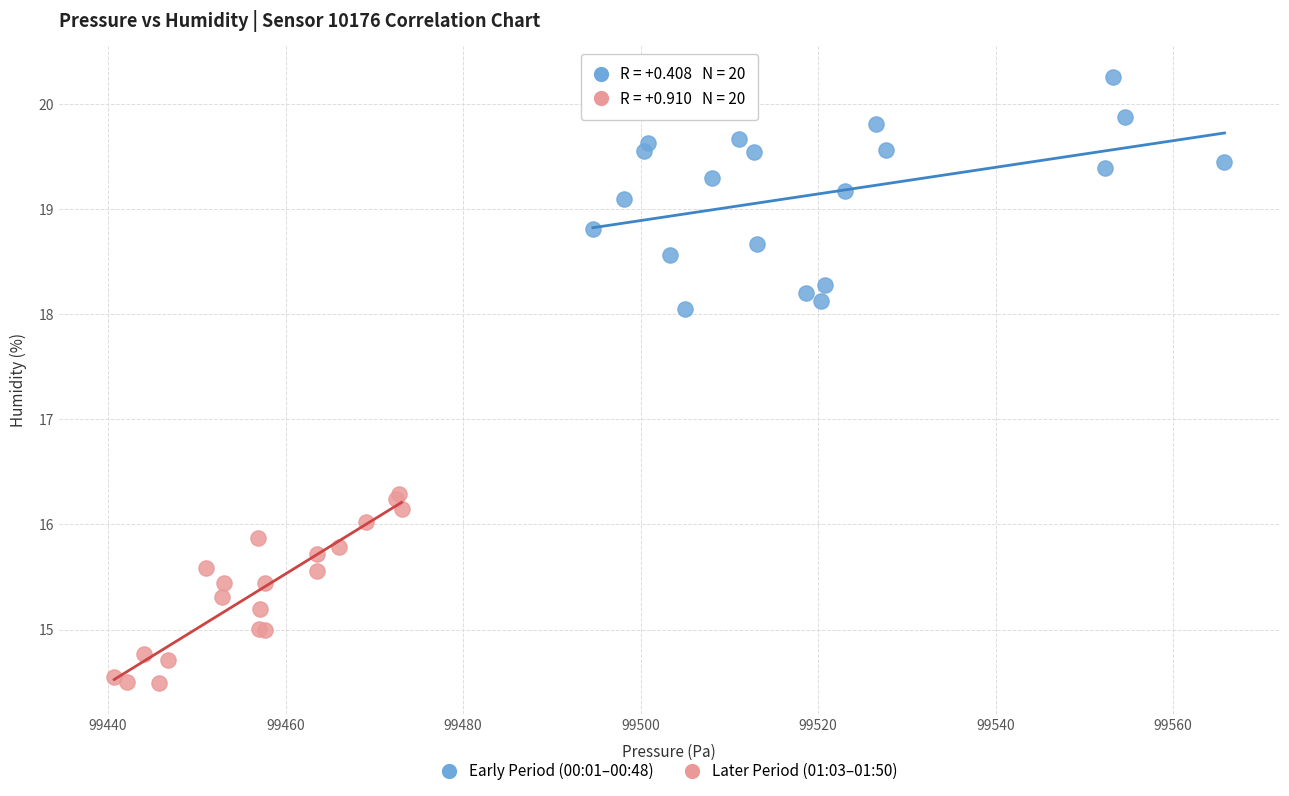

What are all the series names shown in the legend?

Early Period (00:01–00:48), Later Period (01:03–01:50)